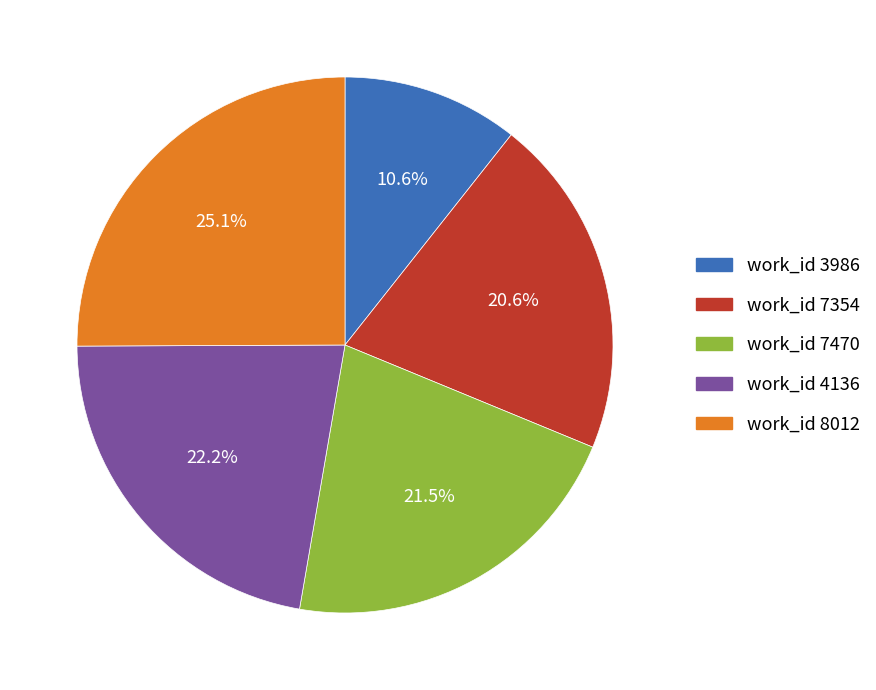

Does any single category account for the majority?

No